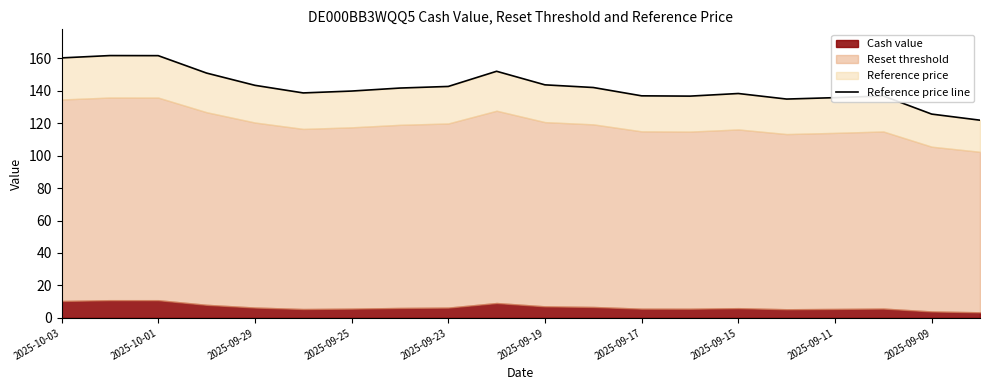

Reading left to right, extract all data points from this chart.

160.2	161.6	161.6	150.9	143.3	138.6	139.8	141.6	142.6	152.0	143.6	142.0	136.8	136.7	138.3	134.8	135.7	136.7	125.6	121.8